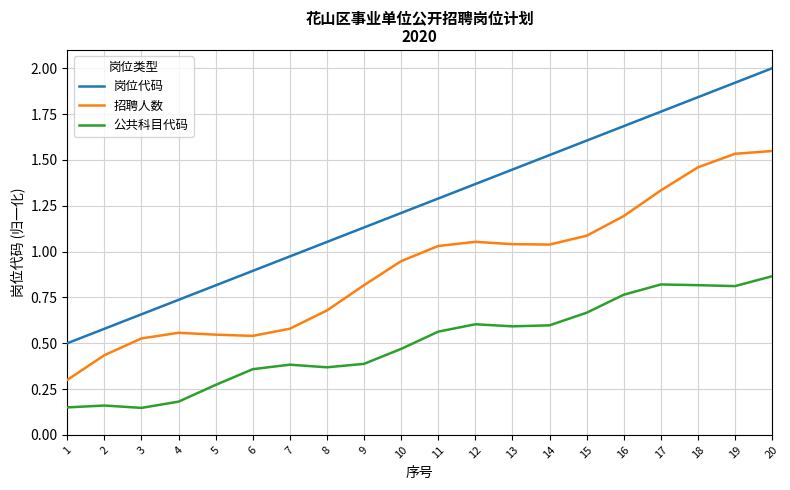

Where is 招聘人数 nearest to the value 0?

1